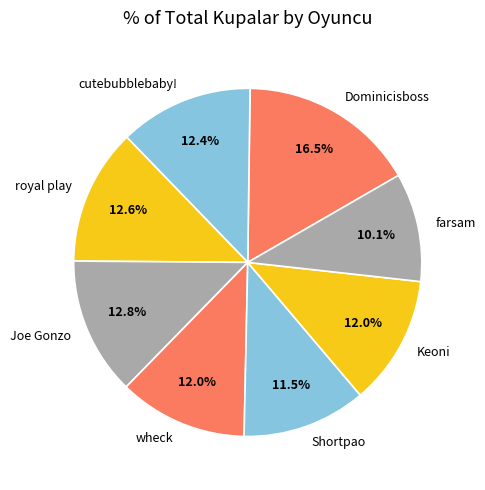

Which has a higher value, cutebubblebaby! or Shortpao?

cutebubblebaby!